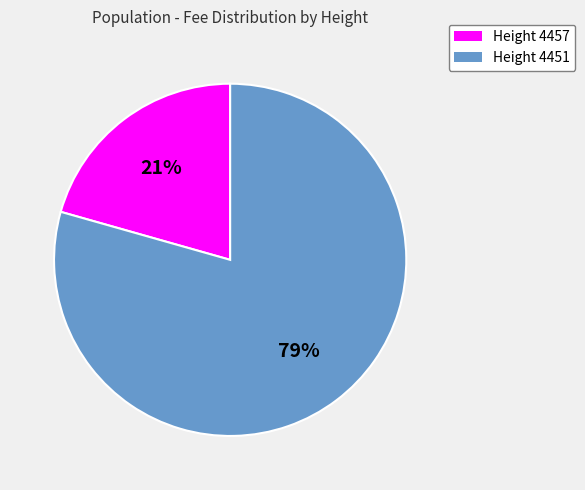

Which slice represents more than half of the pie?

Height 4451